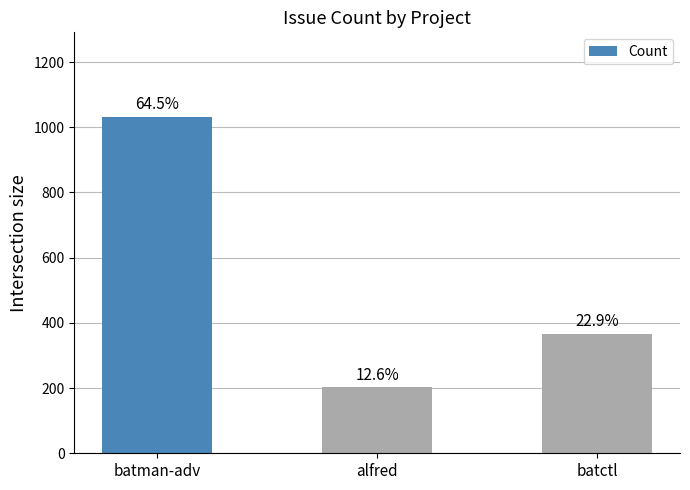

Are the bars horizontal?

No